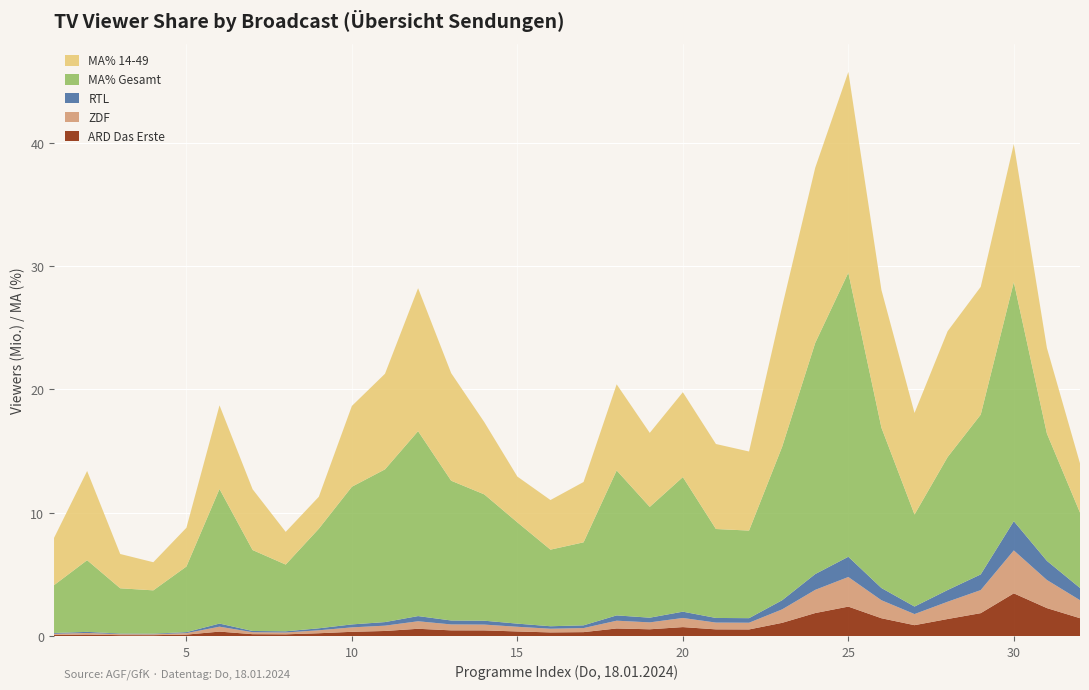

What is the maximum value for ARD Das Erste?

3.5